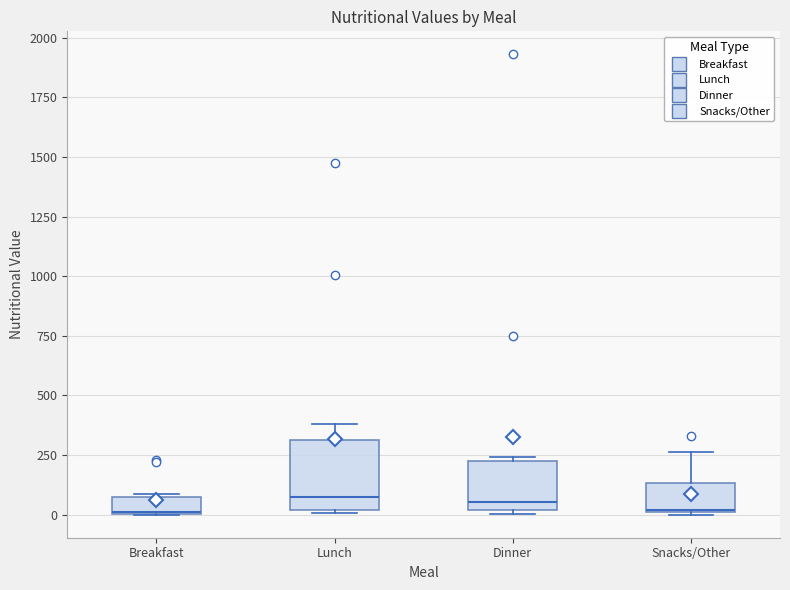

Comparing the boxes themselves (not the whiskers), which one is the tallest?

Lunch